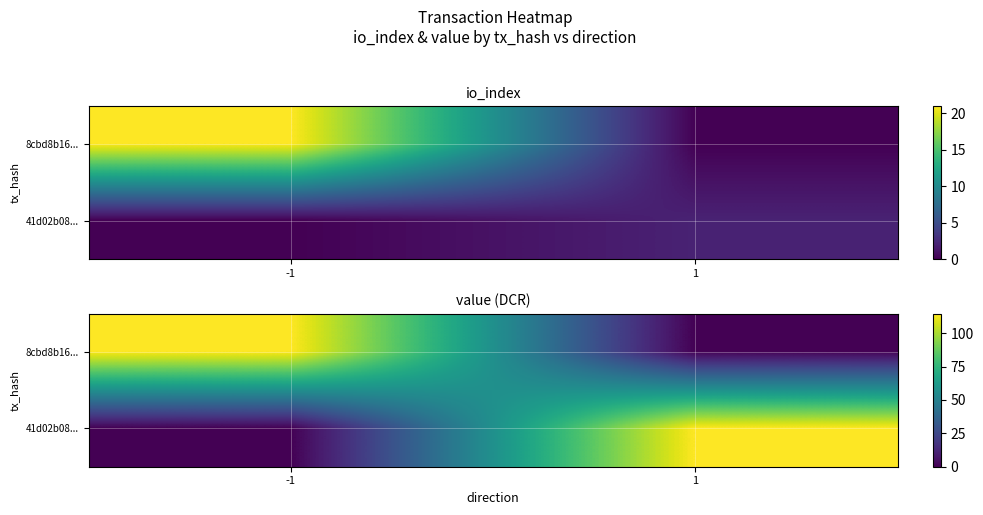

How many series are shown in this chart?

2